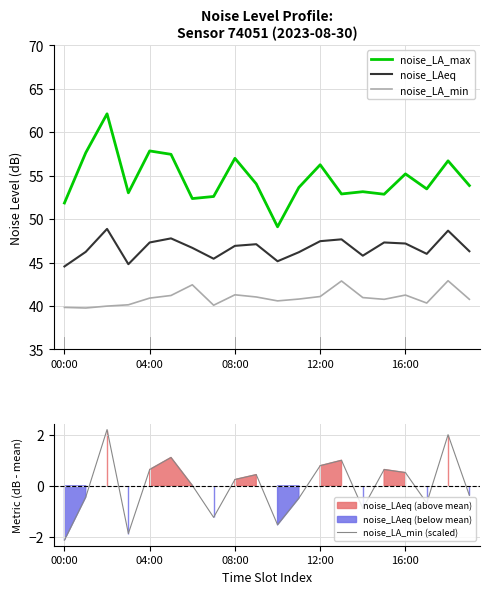

What is the highest value of the noise_LA_min (scaled) series?

2.2